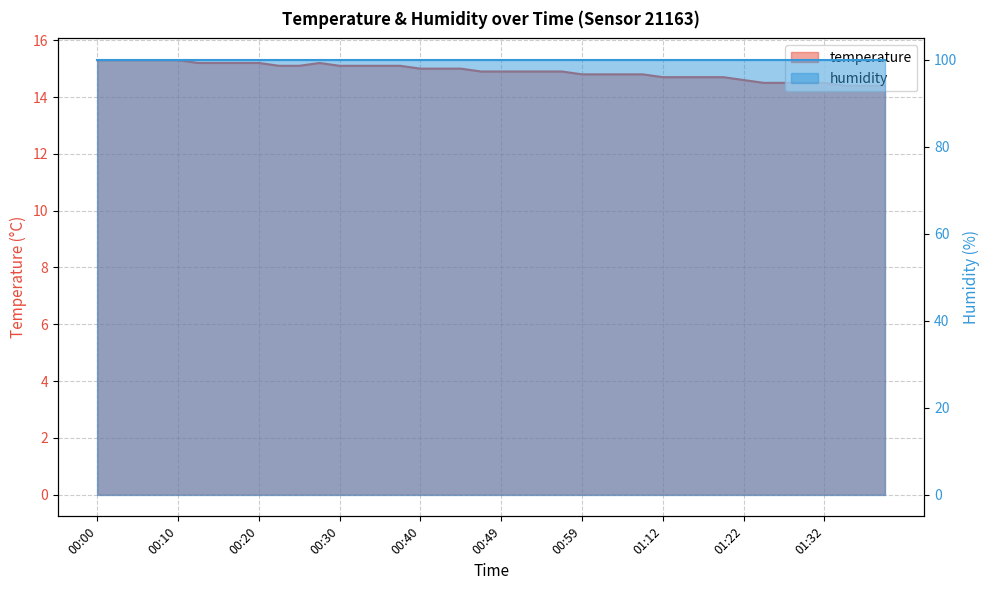

Is it true that the value at 00:52 is 3.7?

False